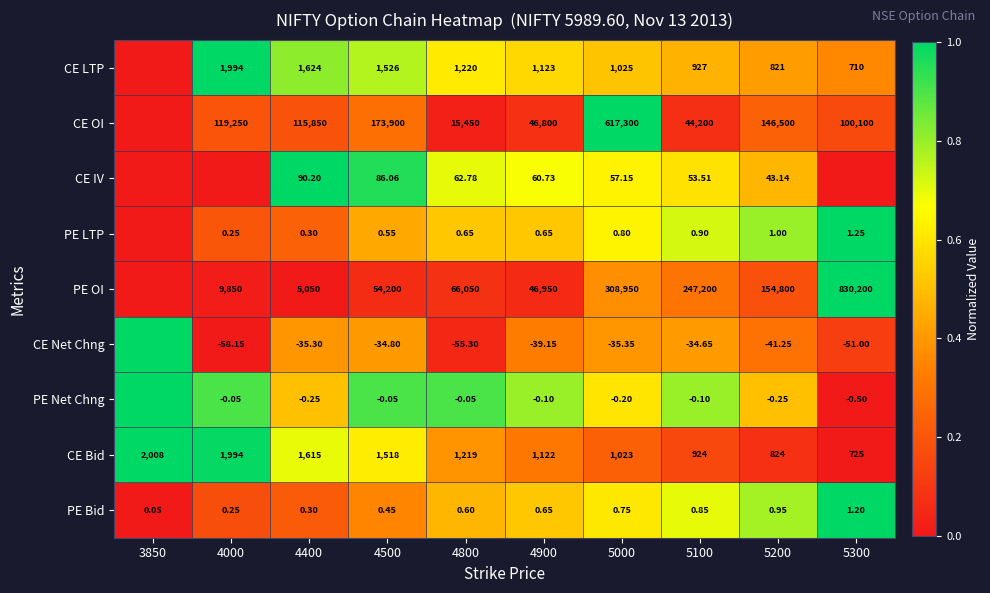

Is the value of PE Bid at 5000 greater than the value of CE Bid at 4800?

No